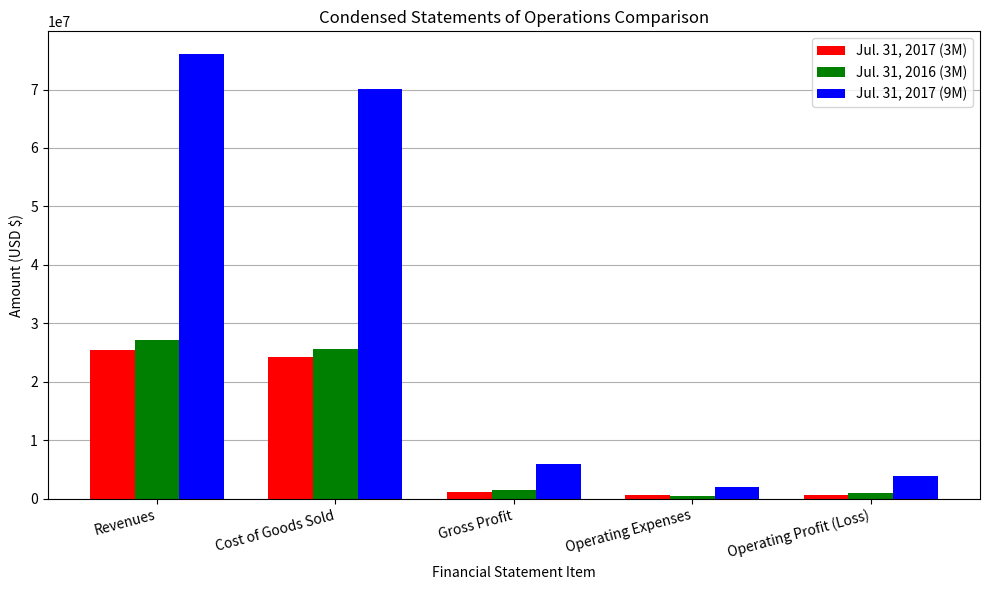

What is the greatest value displayed?

76146120